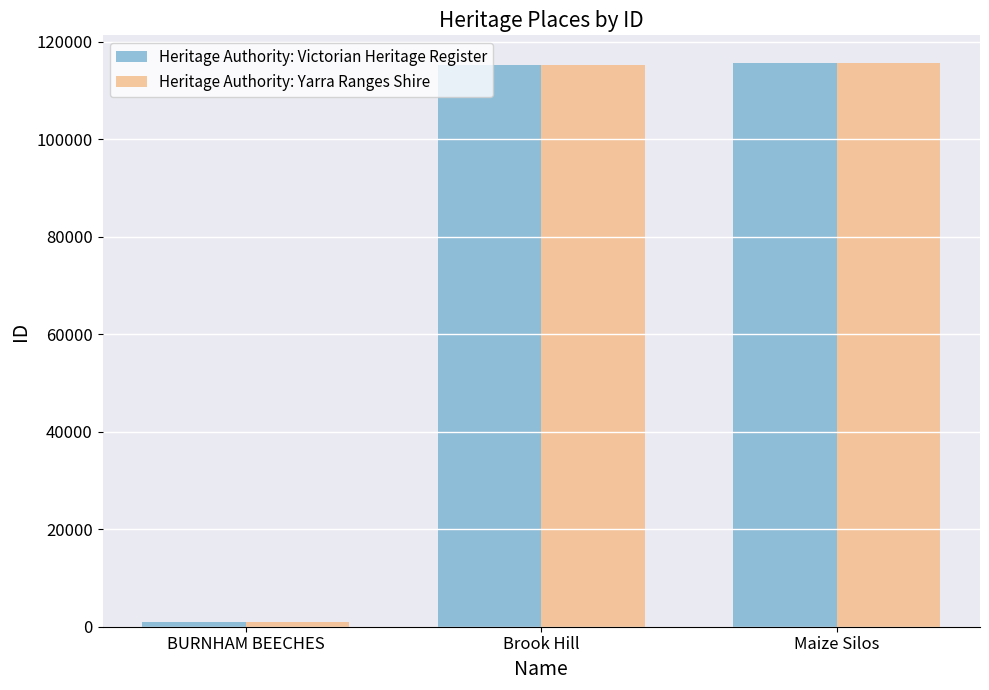

Which category has the lowest value in the Heritage Authority: Yarra Ranges Shire series?

BURNHAM BEECHES